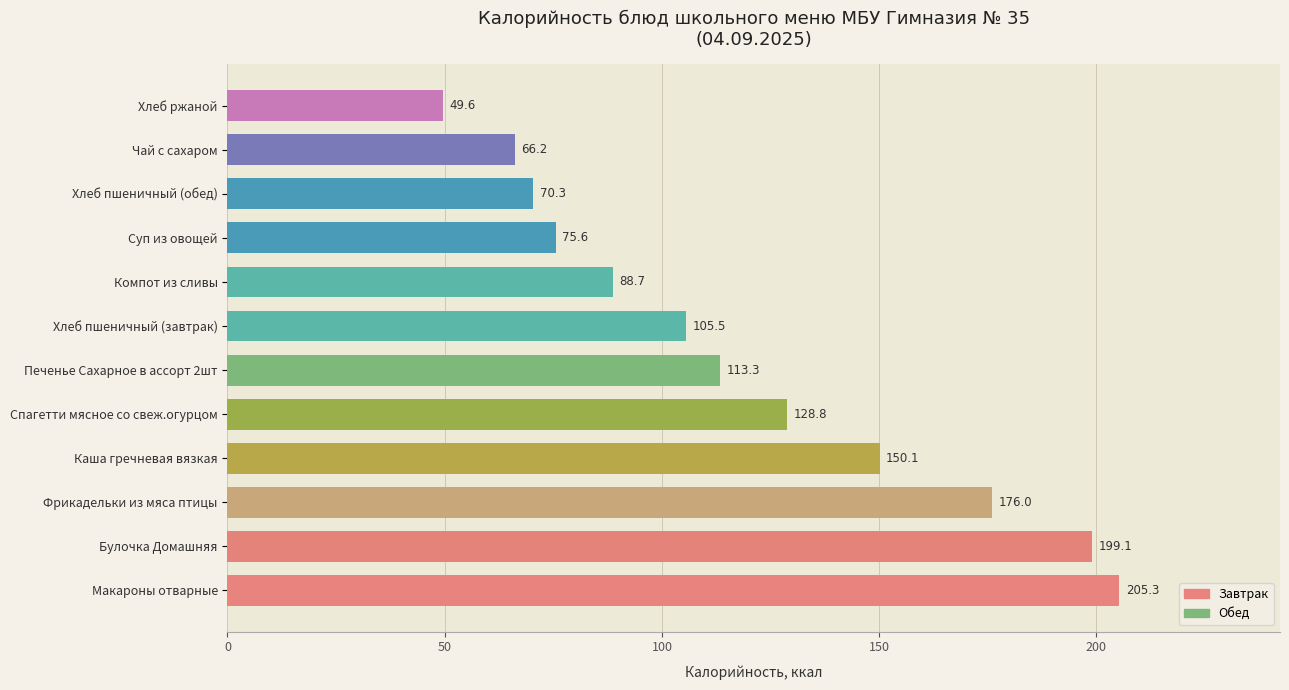

List the labels in order of value, largest first.

Макароны отварные, Булочка Домашняя, Фрикадельки из мяса птицы, Каша гречневая вязкая, Спагетти мясное со свеж.огурцом, Печенье Сахарное в ассорт 2шт, Хлеб пшеничный (завтрак), Компот из сливы, Суп из овощей, Хлеб пшеничный (обед), Чай с сахаром, Хлеб ржаной